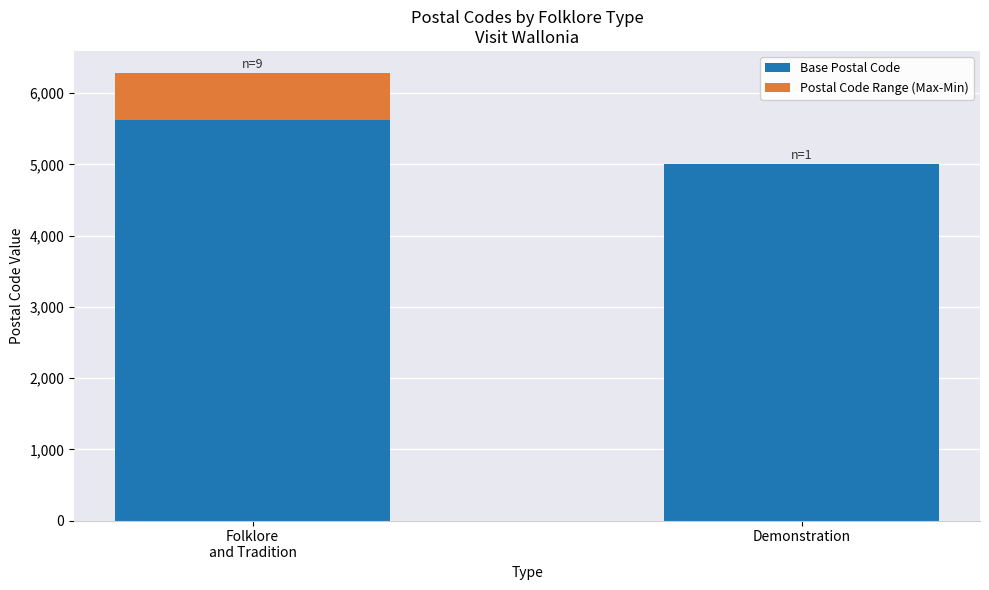

Is it true that Base Postal Code equals 5000 at Demonstration?

True